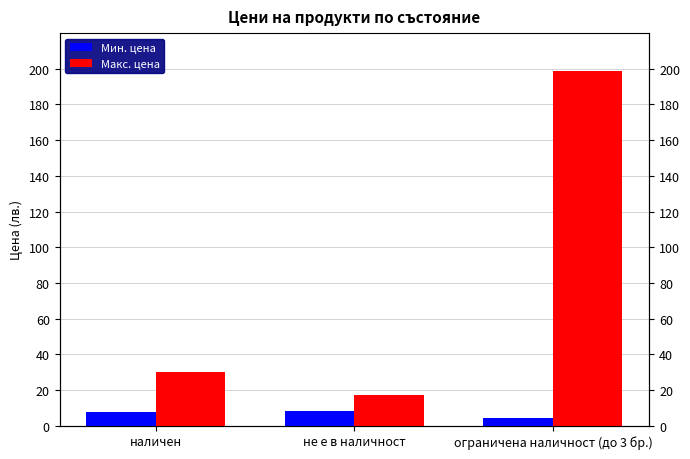

The Макс. цена series shows 17.0 at не е в наличност. True or false?

True